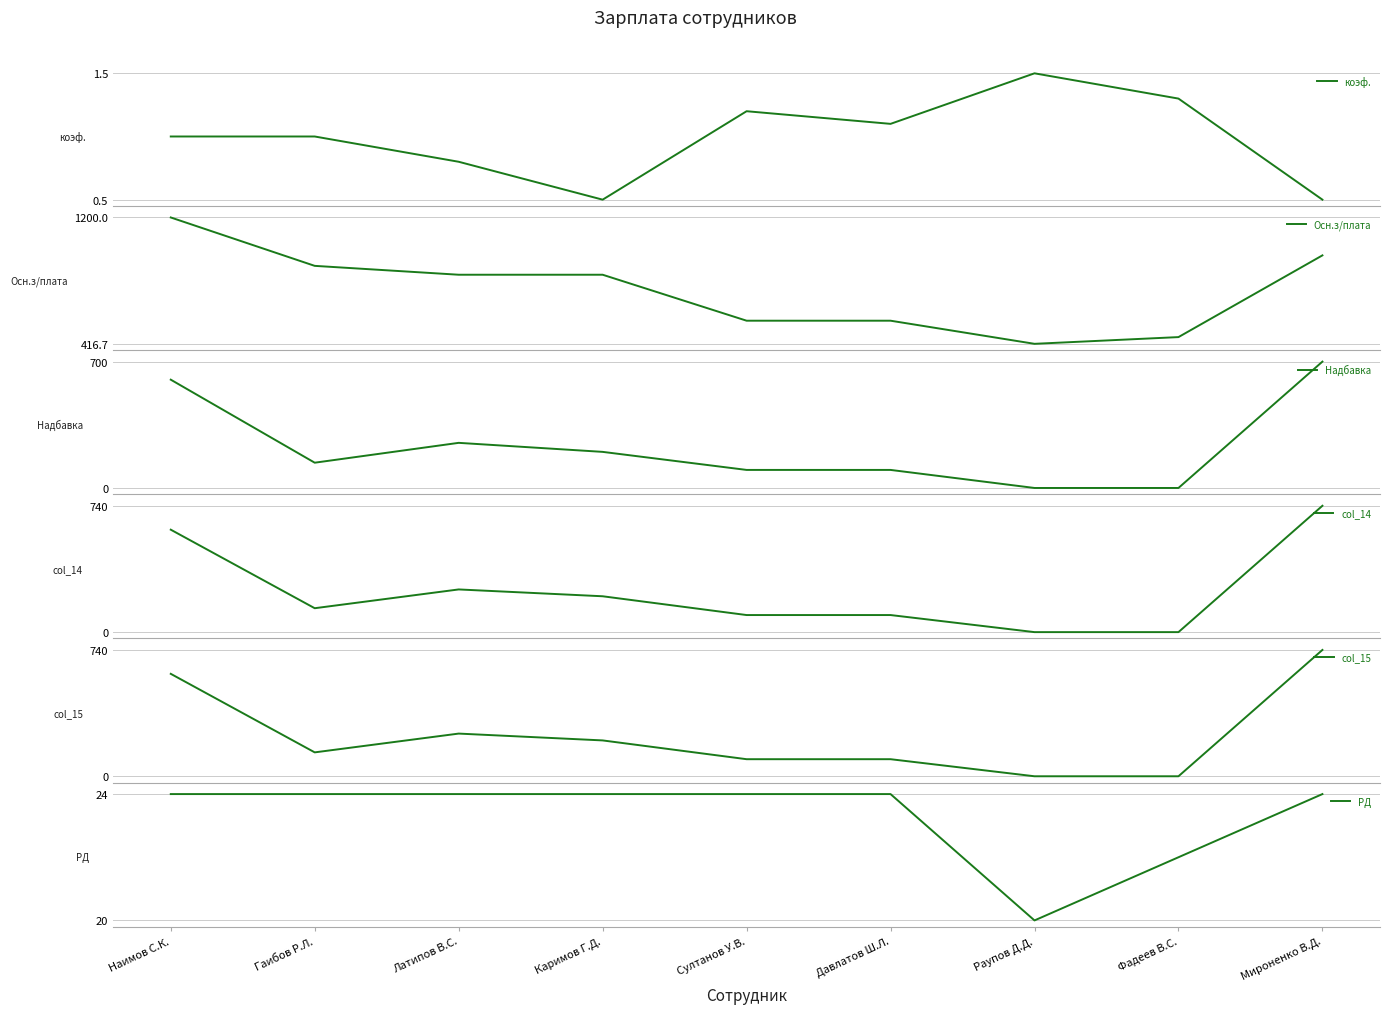

At how many categories does at least one series exceed 476?

7